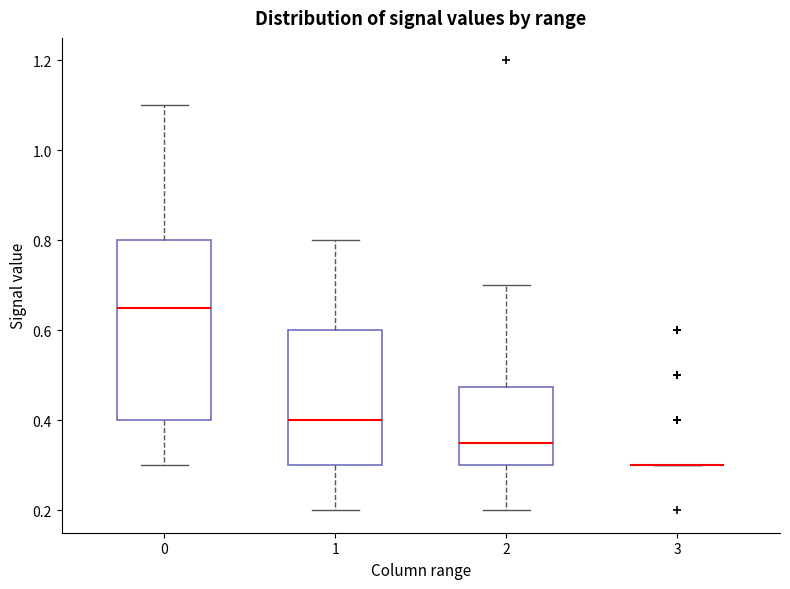

Reading left to right, read every box against the y-axis: the position of its median line, the range the box covers, and the ends of its whiskers. The values are not printed on the chart, so give them approximately, as read against the axis.

0: median 0.66, box 0.40 to 0.80, whiskers 0.30 to 1.10
1: median 0.40, box 0.30 to 0.60, whiskers 0.20 to 0.80
2: median 0.36, box 0.30 to 0.48, whiskers 0.20 to 0.70
3: box collapsed to a line at 0.30, whiskers 0.30 to 0.30